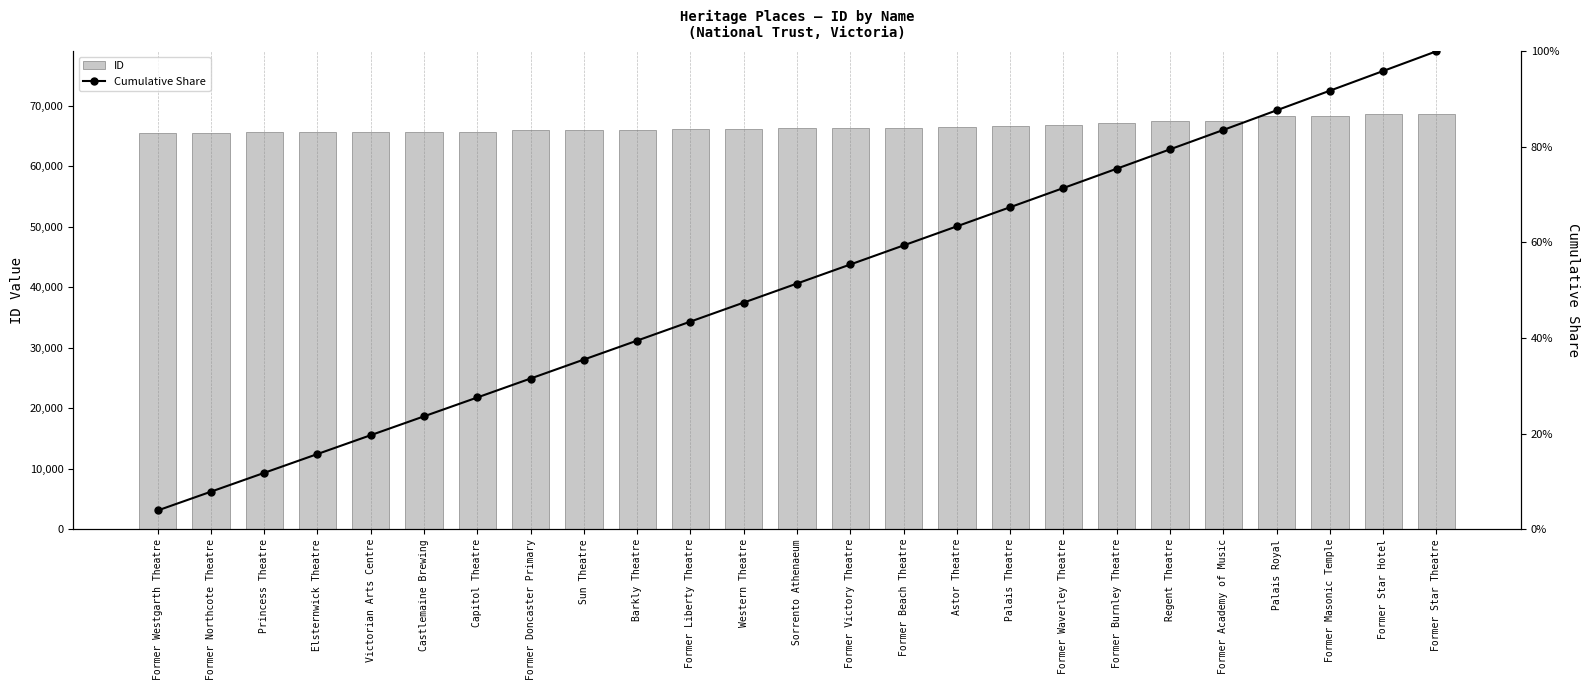

Between Astor Theatre and Former Beach Theatre, which is larger?

Astor Theatre